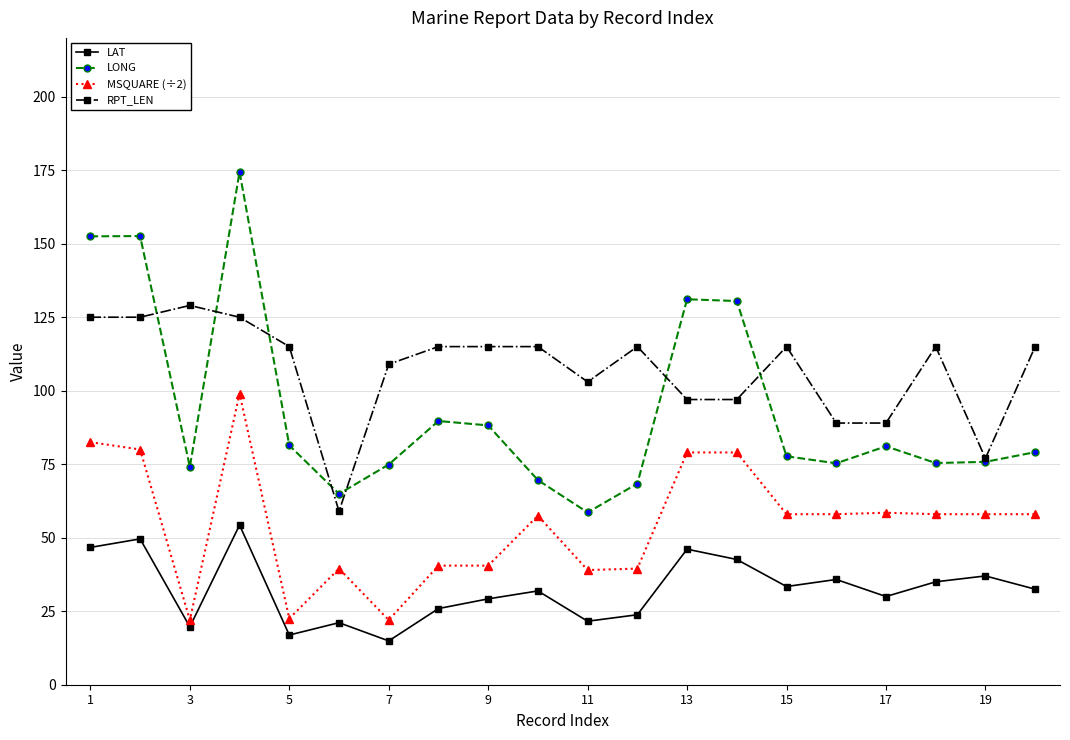

Rank the series by their average value, from lowest to highest.

LAT, MSQUARE (÷2), LONG, RPT_LEN